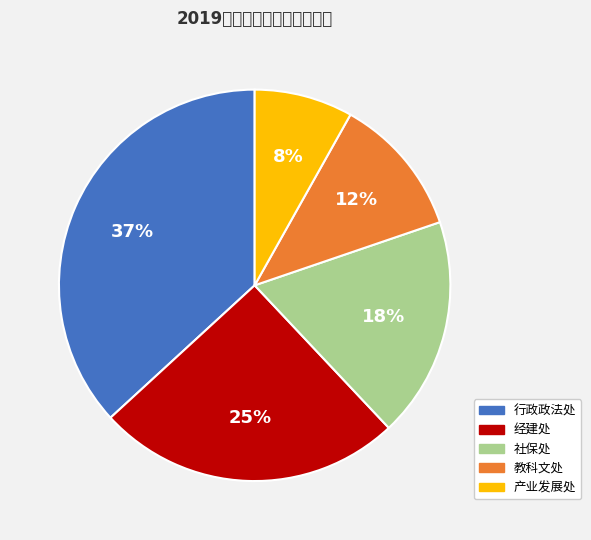

Does 经建处 account for over 50% of the chart?

No